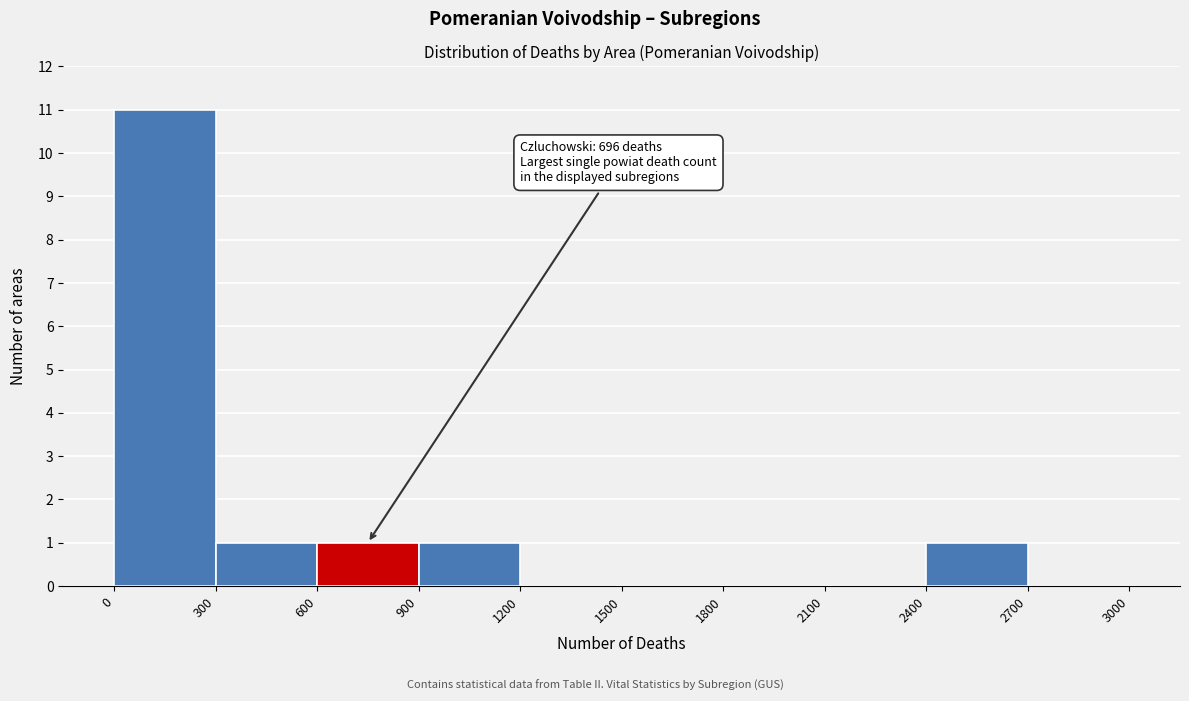

Over which range of the x-axis is the bar tallest?

0 to 300